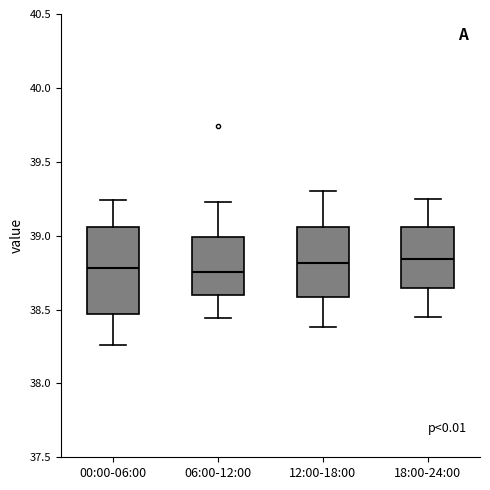

Reading left to right, read every box against the y-axis: the position of its median line, the range the box covers, and the ends of its whiskers. The values are not printed on the chart, so give them approximately, as read against the axis.

00:00-06:00: median 38.80, box 38.45 to 39.05, whiskers 38.25 to 39.25
06:00-12:00: median 38.75, box 38.60 to 39.00, whiskers 38.45 to 39.25
12:00-18:00: median 38.80, box 38.60 to 39.05, whiskers 38.40 to 39.30
18:00-24:00: median 38.85, box 38.65 to 39.05, whiskers 38.45 to 39.25